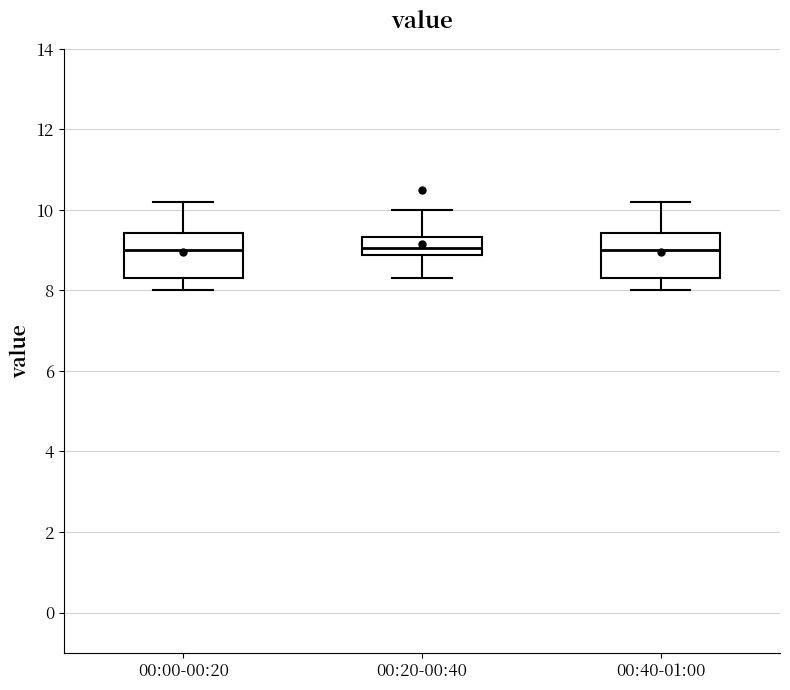

Reading left to right, transcribe this box plot: for each box, give where its median line is, the range the box spans, and where its two whiskers end, as read against the y-axis. The values are not printed on the chart, so give them approximately, as read against the axis.

00:00-00:20: median 9.0, box 8.4 to 9.4, whiskers 8.0 to 10.2
00:20-00:40: median 9.0, box 8.8 to 9.4, whiskers 8.4 to 10.0
00:40-01:00: median 9.0, box 8.4 to 9.4, whiskers 8.0 to 10.2